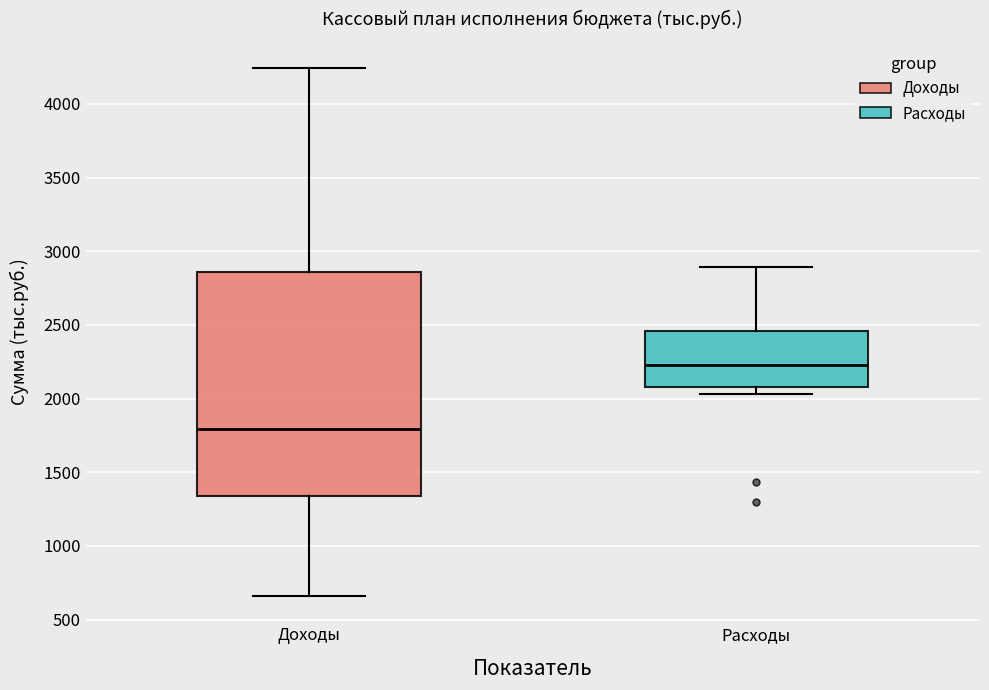

Reading left to right, read every box against the y-axis: the position of its median line, the range the box covers, and the ends of its whiskers. The values are not printed on the chart, so give them approximately, as read against the axis.

Доходы: median 1800, box 1350 to 2850, whiskers 650 to 4250
Расходы: median 2250, box 2100 to 2450, whiskers 2050 to 2900